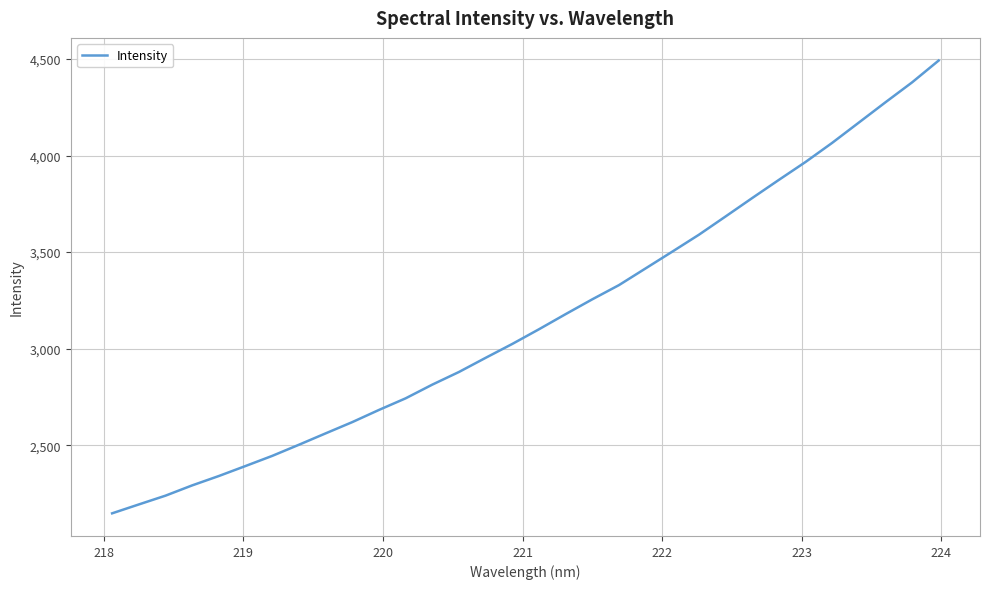

What is the difference between the maximum and minimum values?

2343.1